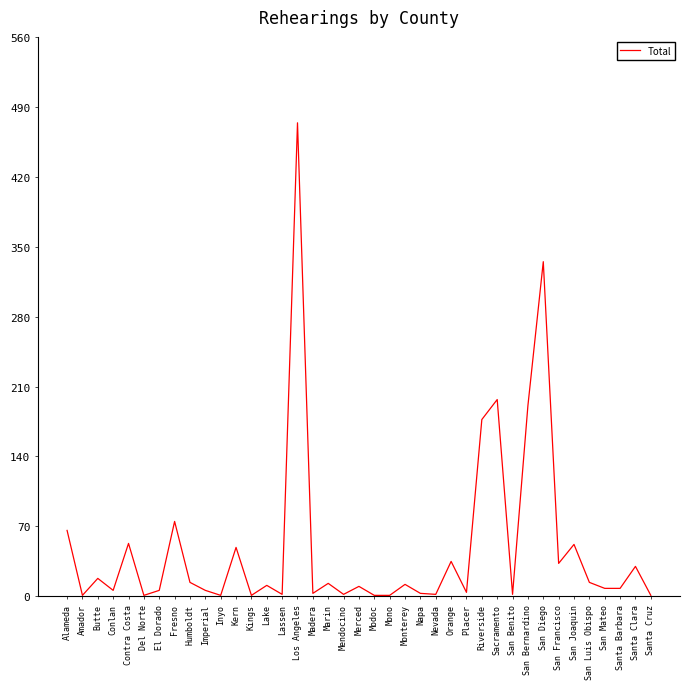

True or false: the data shows 303 at Riverside.

False